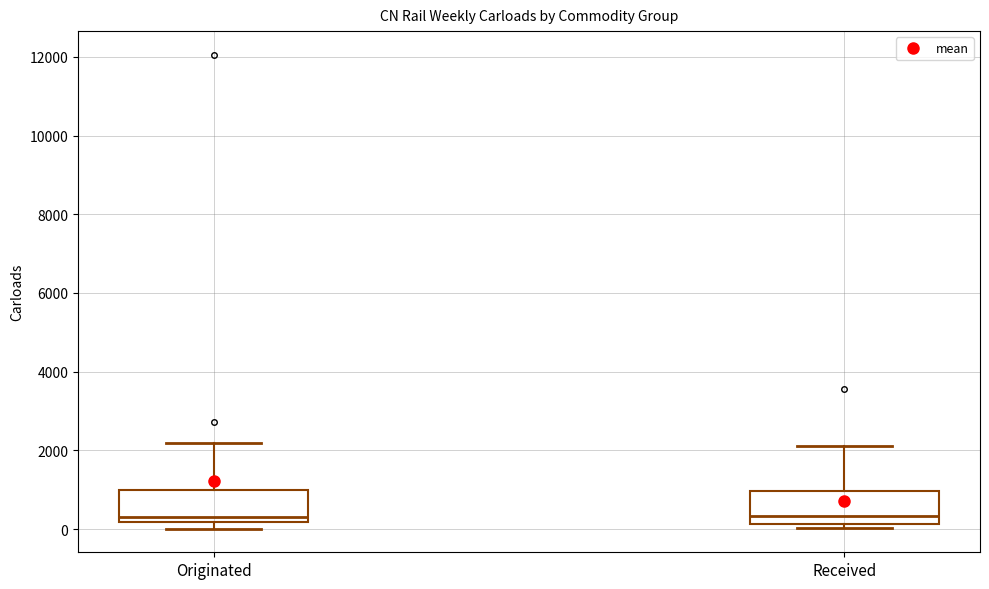

Reading left to right, read every box against the y-axis: the position of its median line, the range the box covers, and the ends of its whiskers. The values are not printed on the chart, so give them approximately, as read against the axis.

Originated: median 400, box 200 to 1000, whiskers 0 to 2200
Received: median 400, box 200 to 1000, whiskers 0 to 2200